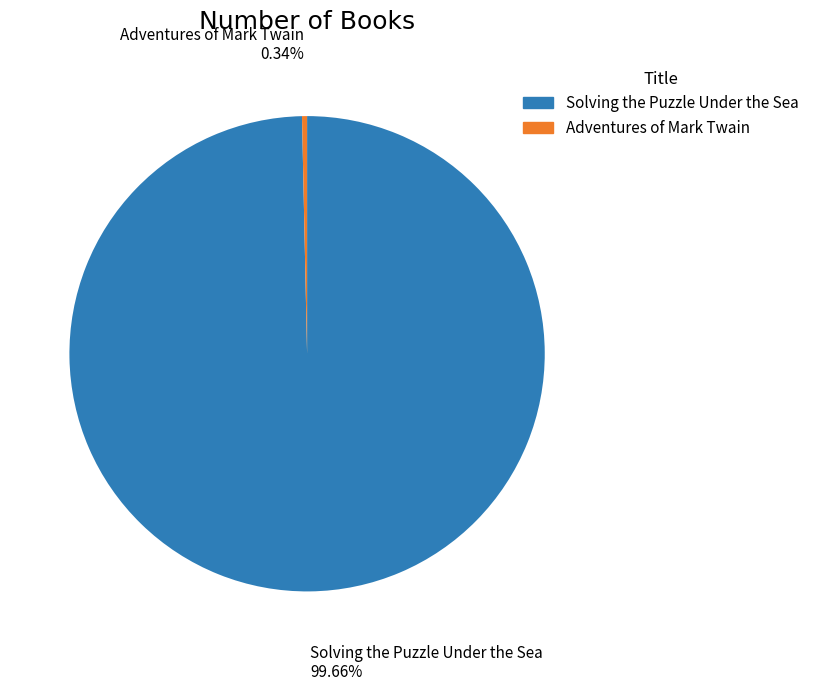

Combined, what portion of the pie is Adventures of Mark Twain and Solving the Puzzle Under the Sea?

100.0%